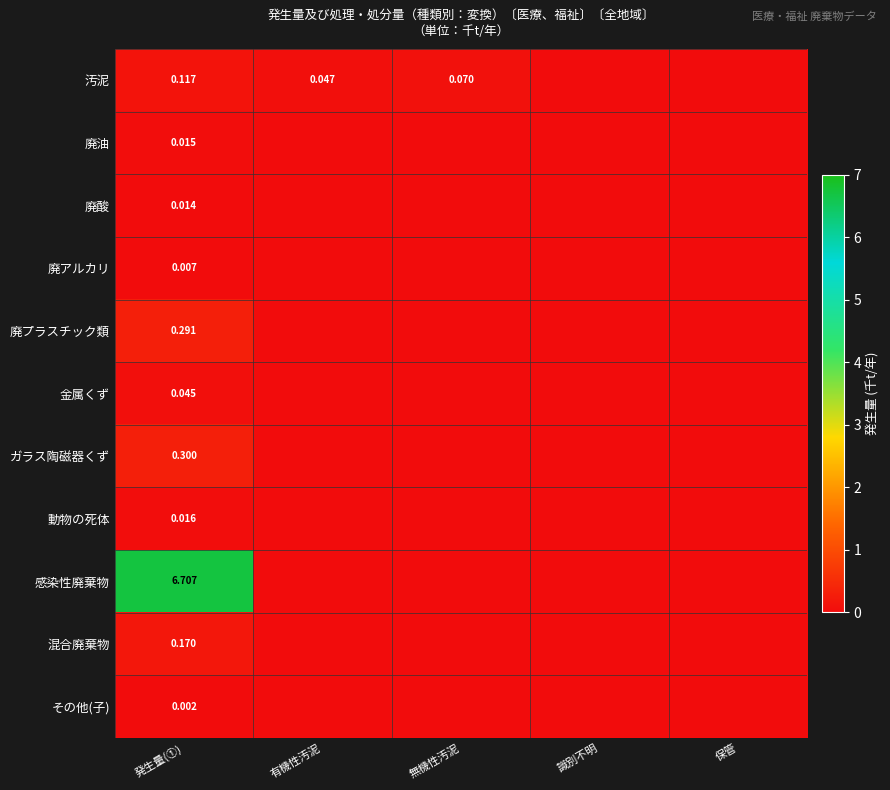

The 感染性廃棄物 series shows 3.6 at 保管. True or false?

False